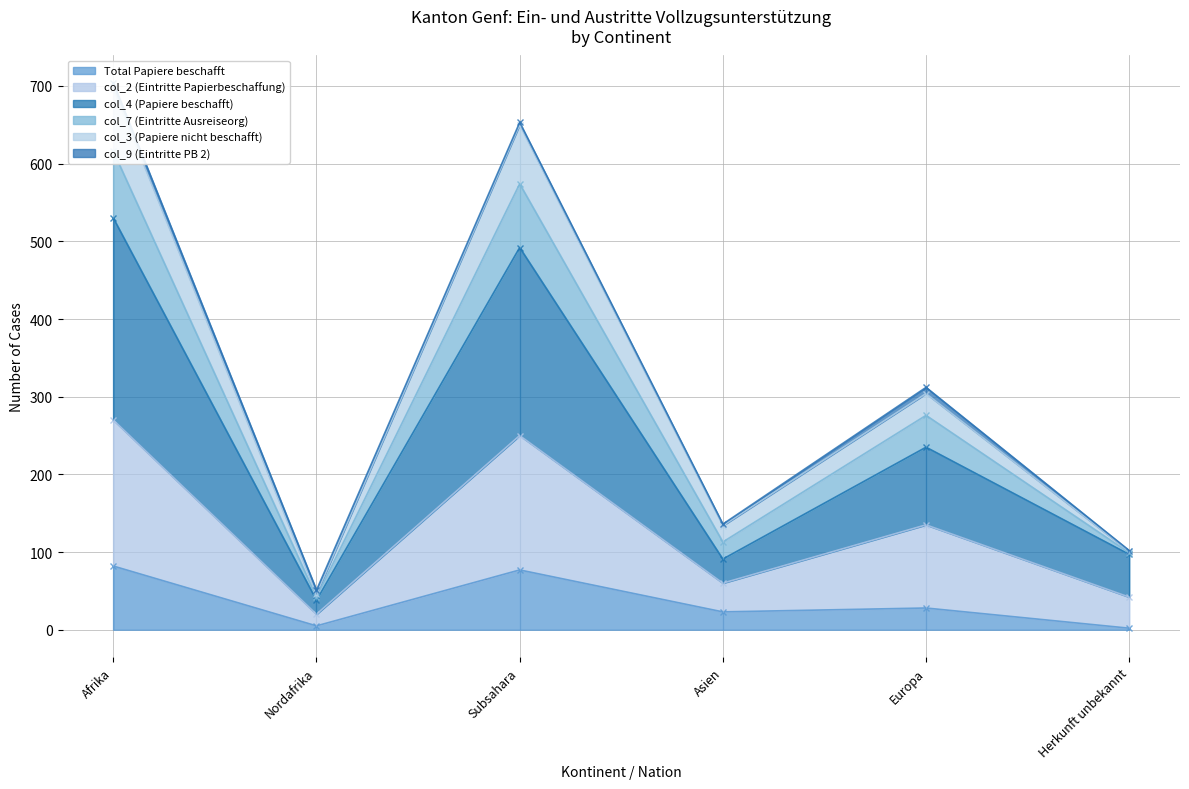

What is the average value of the col_3 (Papiere nicht beschafft) series?

322